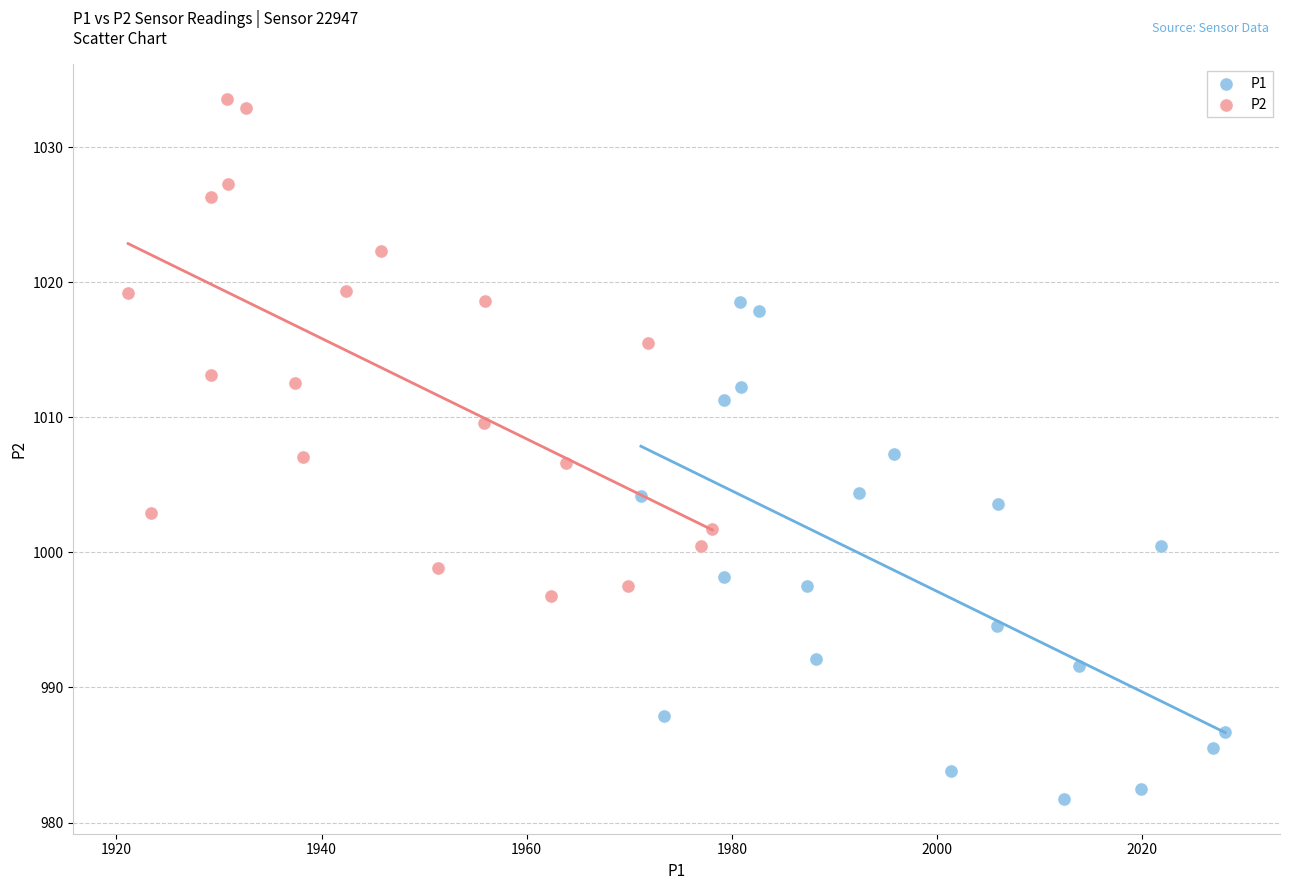

What are all the series names shown in the legend?

P1, P2